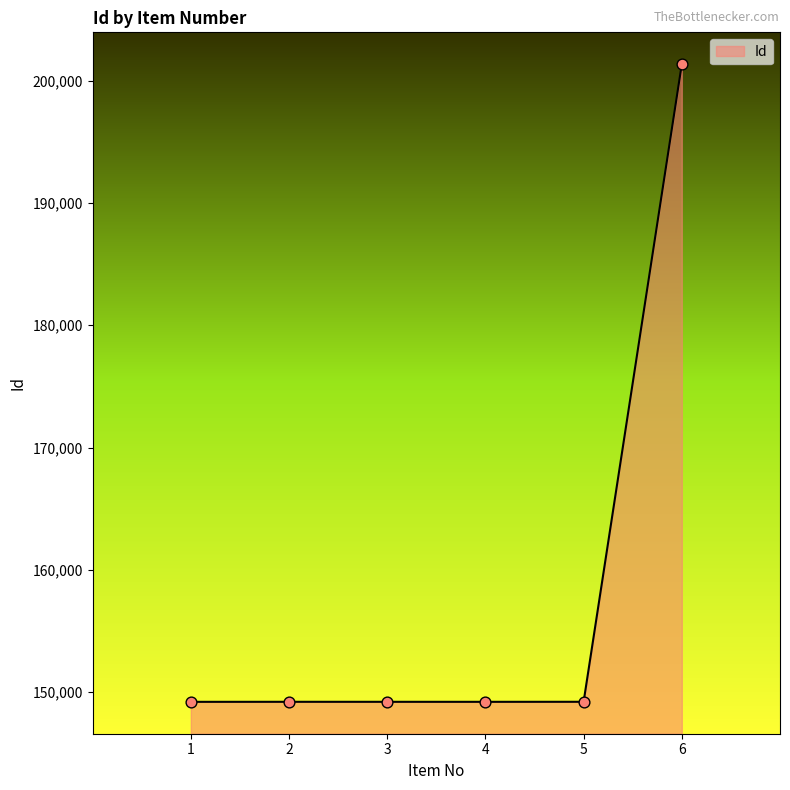

Between 3 and 6, which is larger?

6